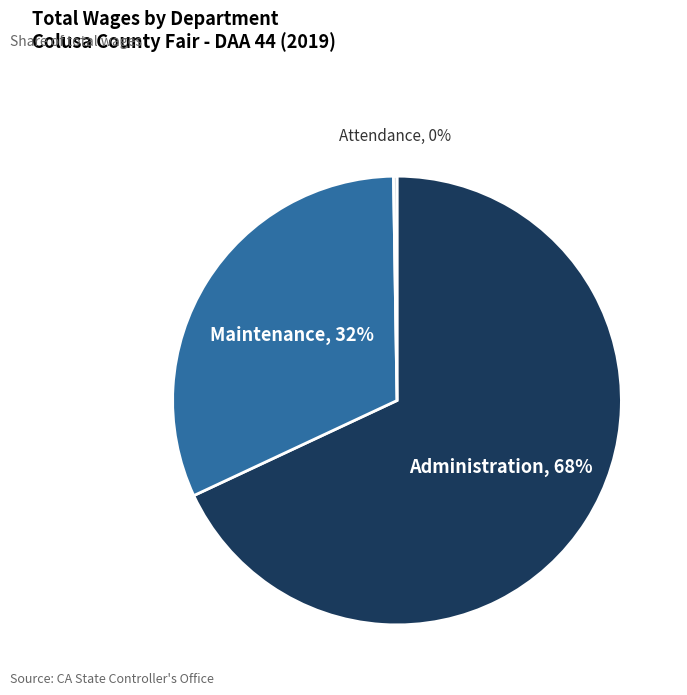

To the nearest percent, what is the average slice percentage?

33%